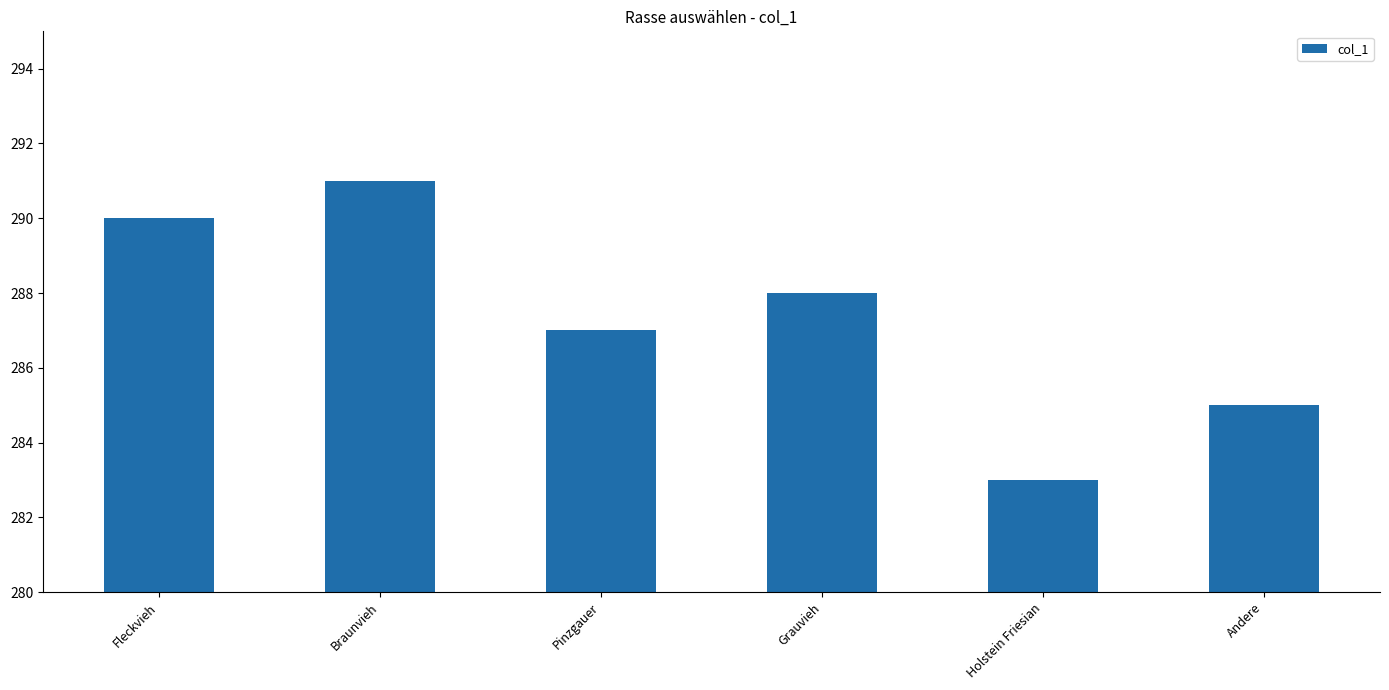

Reading left to right, list all the values displayed in this chart.

290	291	287	288	283	285